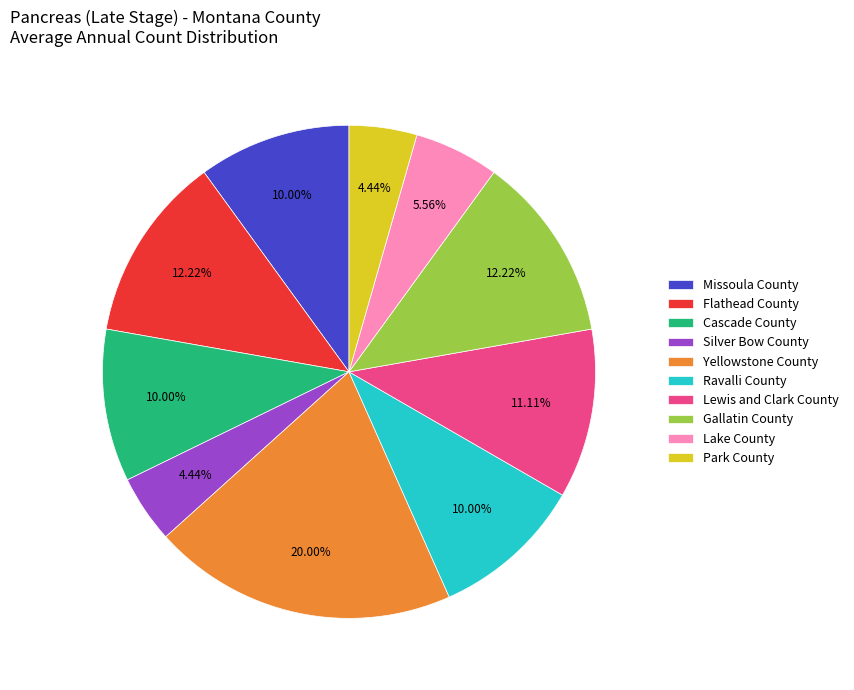

To the nearest percent, what is the average slice percentage?

10%